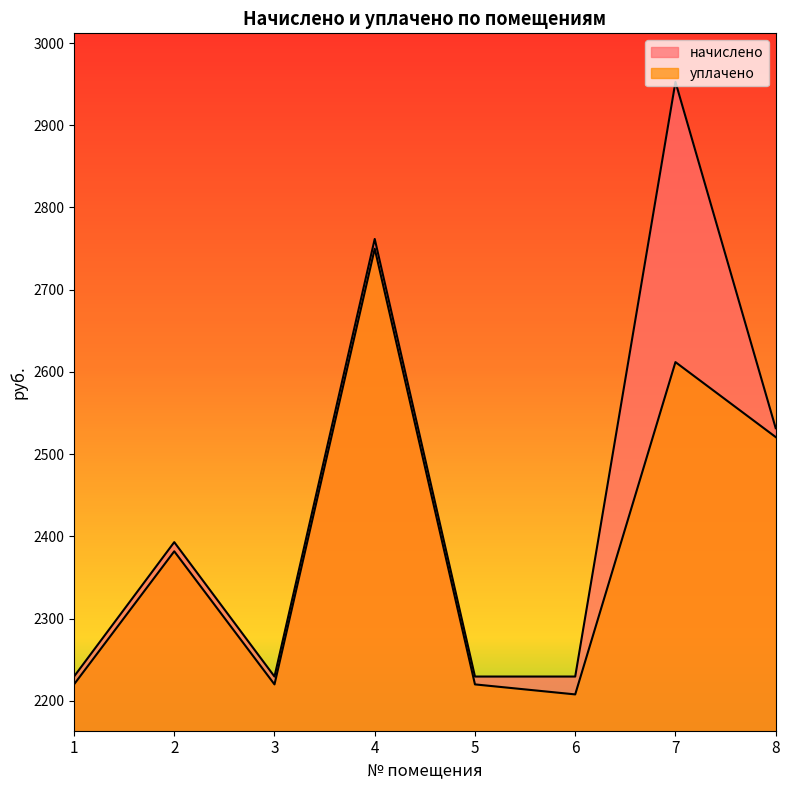

What is the minimum value shown in the chart?

2207.9